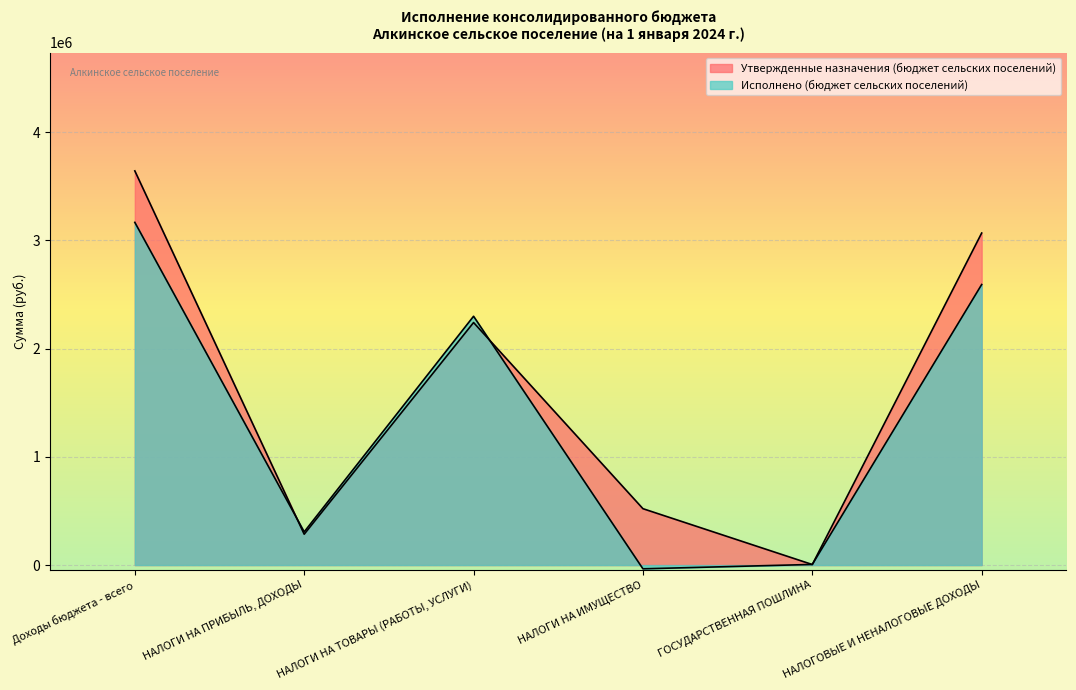

At which category does Исполнено (бюджет сельских поселений) reach its first local valley?

НАЛОГИ НА ПРИБЫЛЬ, ДОХОДЫ